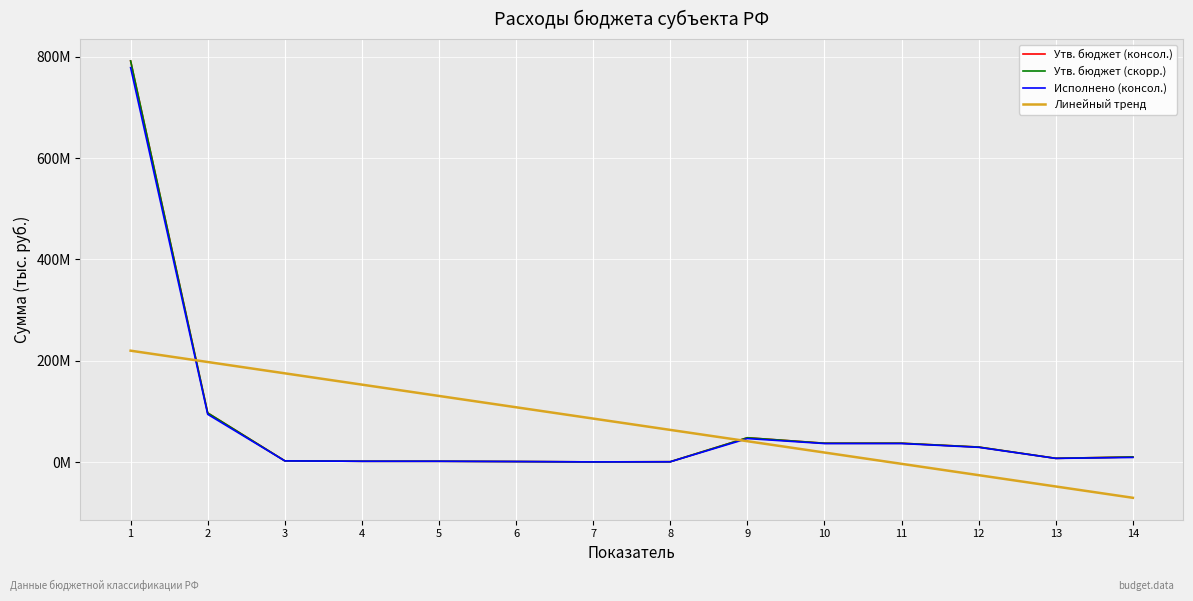

Reading right to left, extract all data points from this chart.

Утв. бюджет (консол.): 14=10244484.9	13=7528595.5	12=29770625.1	11=37312350.5	10=37312350.5	9=48141009.1	8=849475.3	7=510356.4	6=1207353.6	5=1717710.0	4=1717710.0	3=2614512.0	2=97016108.1	1=791386360.6
Утв. бюджет (скорр.): 14=10244484.9	13=7528595.5	12=29770625.1	11=37312350.5	10=37312350.5	9=48141009.1	8=849475.3	7=510356.4	6=1207353.6	5=1717710.0	4=1717710.0	3=2614512.0	2=97016108.1	1=791386360.6
Исполнено (консол.): 14=9271647.7	13=7428785.8	12=29246396.4	11=36688312.2	10=36688312.2	9=46510931.9	8=736282.3	7=510356.4	6=1207353.6	5=1717710.0	4=1717710.0	3=2501209.3	2=94336931.6	1=778176634.4
Линейный тренд: 14=-70308157.0	13=-47988895.8	12=-25669634.6	11=-3350373.3	10=18968887.9	9=41288149.1	8=63607410.4	7=85926671.6	6=108245932.8	5=130565194.1	4=152884455.3	3=175203716.5	2=197522977.8	1=219842239.0